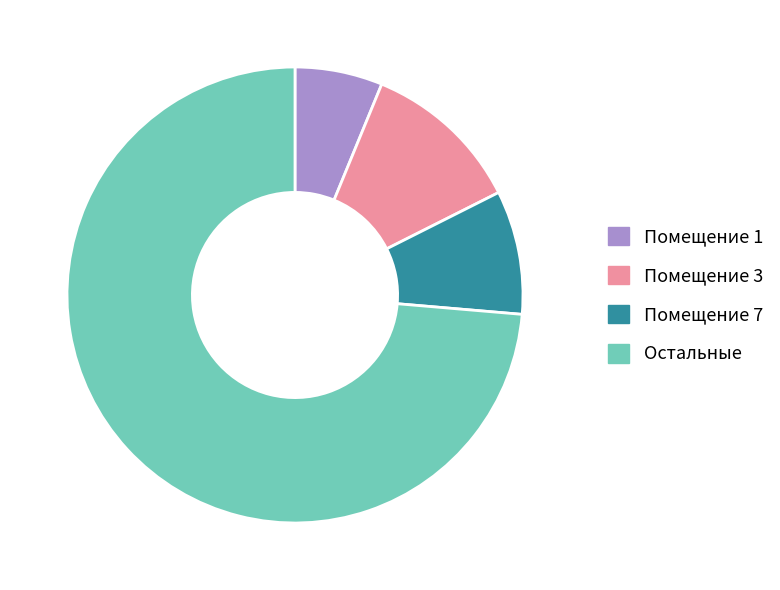

Is it true that Помещение 7 is 1% of the pie?

False